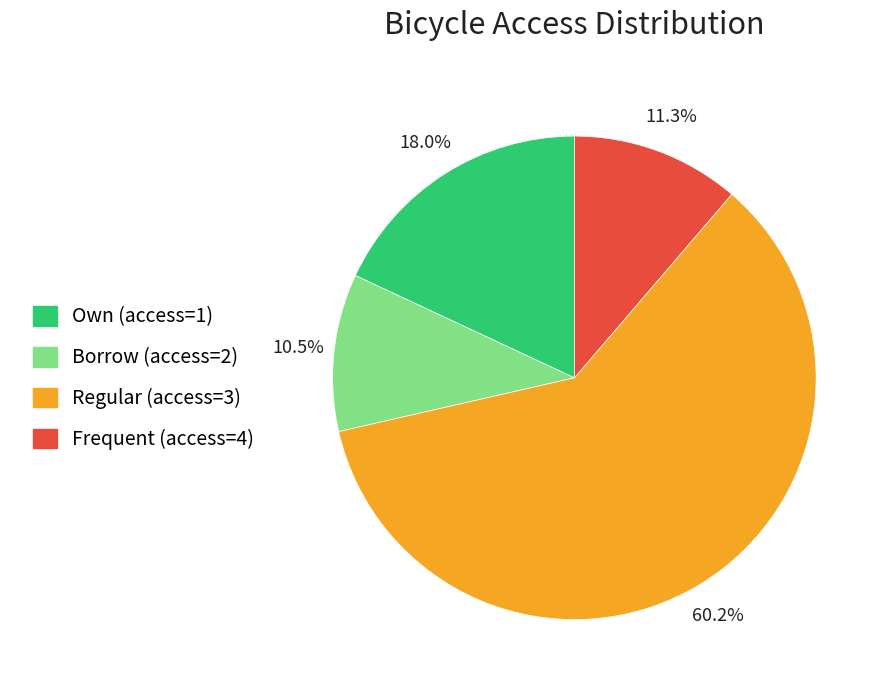

Is there a majority slice in this chart?

Yes